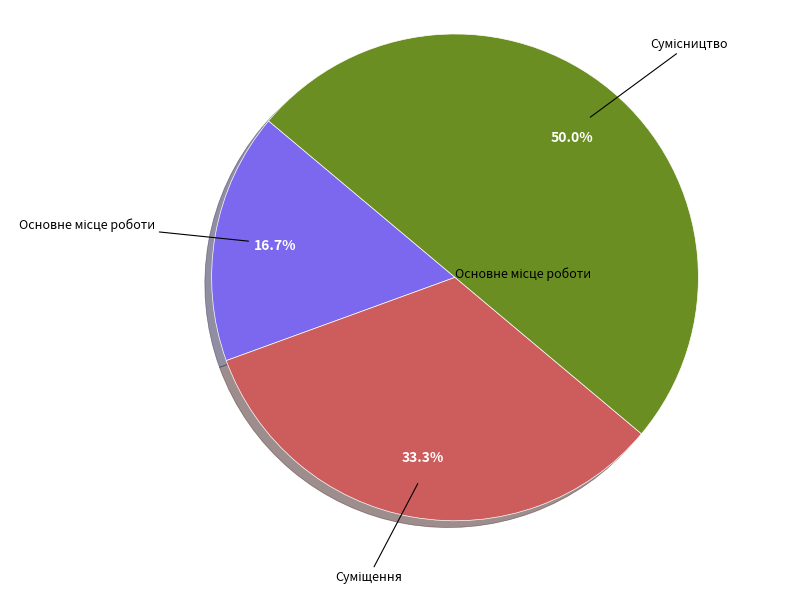

Which category has the smallest portion of the pie?

Основне місце роботи